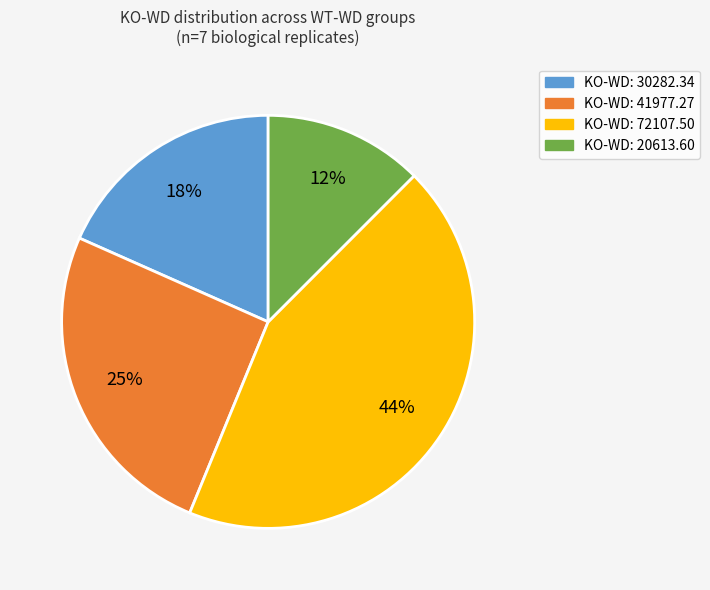

To the nearest percent, what is the average slice percentage?

25%